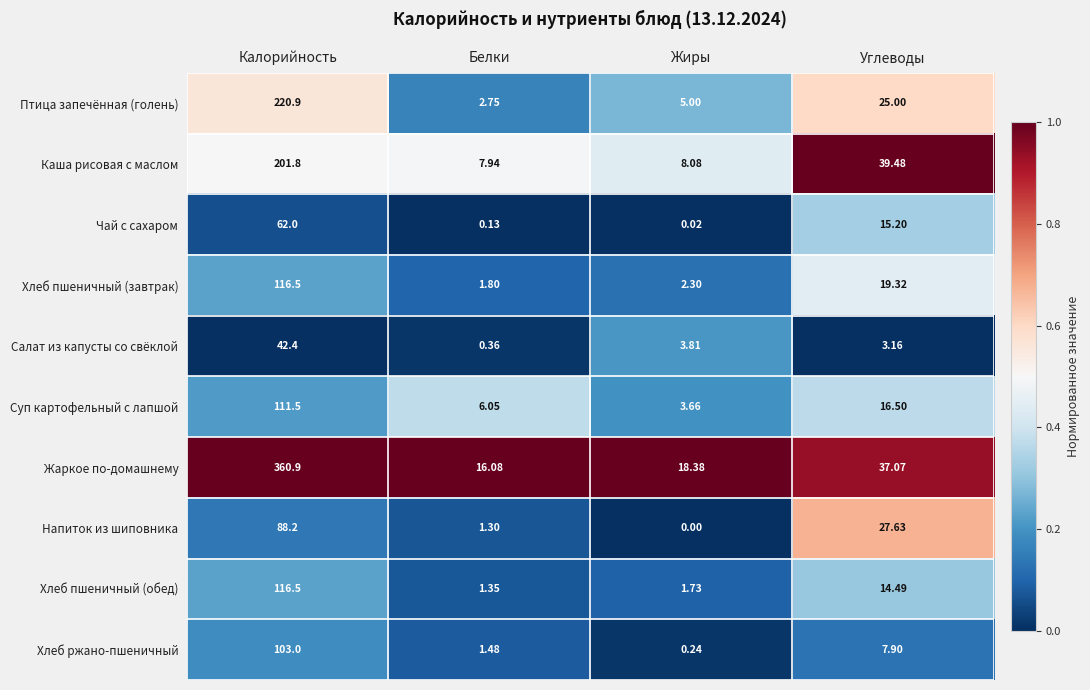

Where is Салат из капусты со свёклой nearest to the value 21?

Жиры